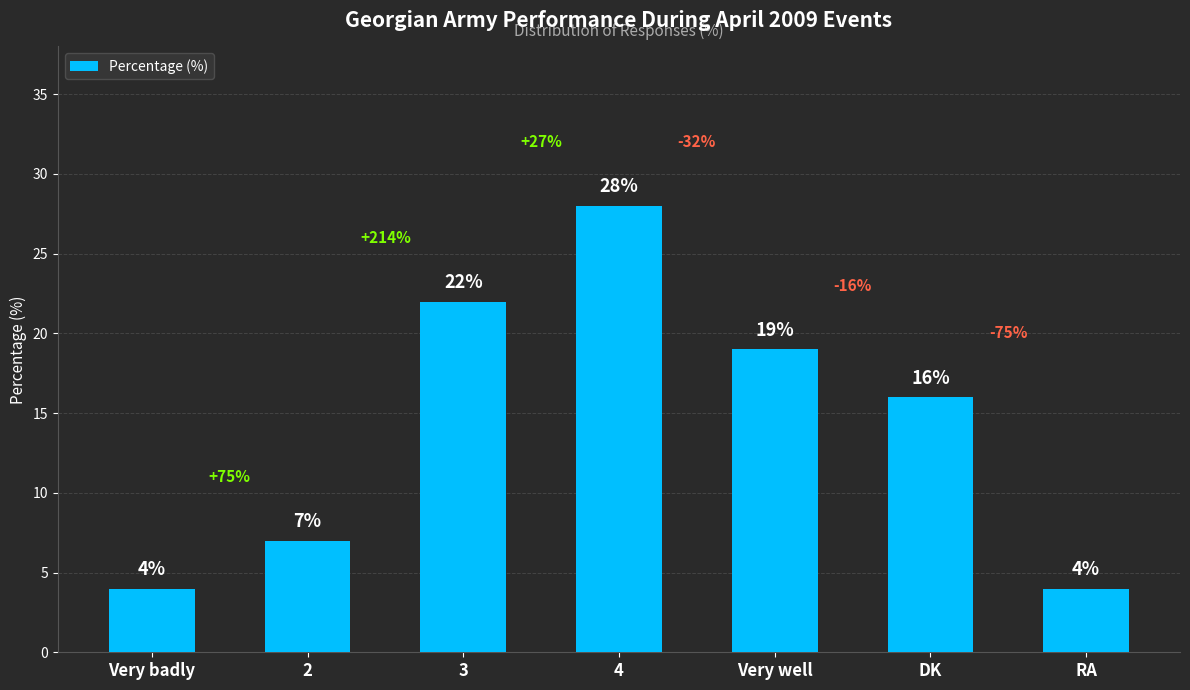

How many bars are there in total?

7